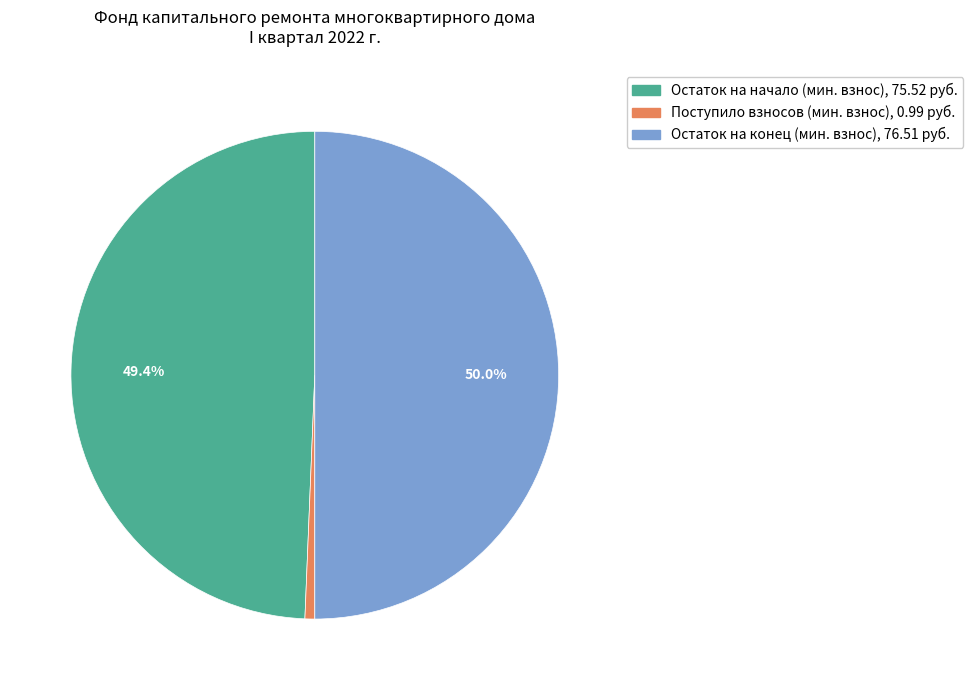

Does any single category account for the majority?

Yes